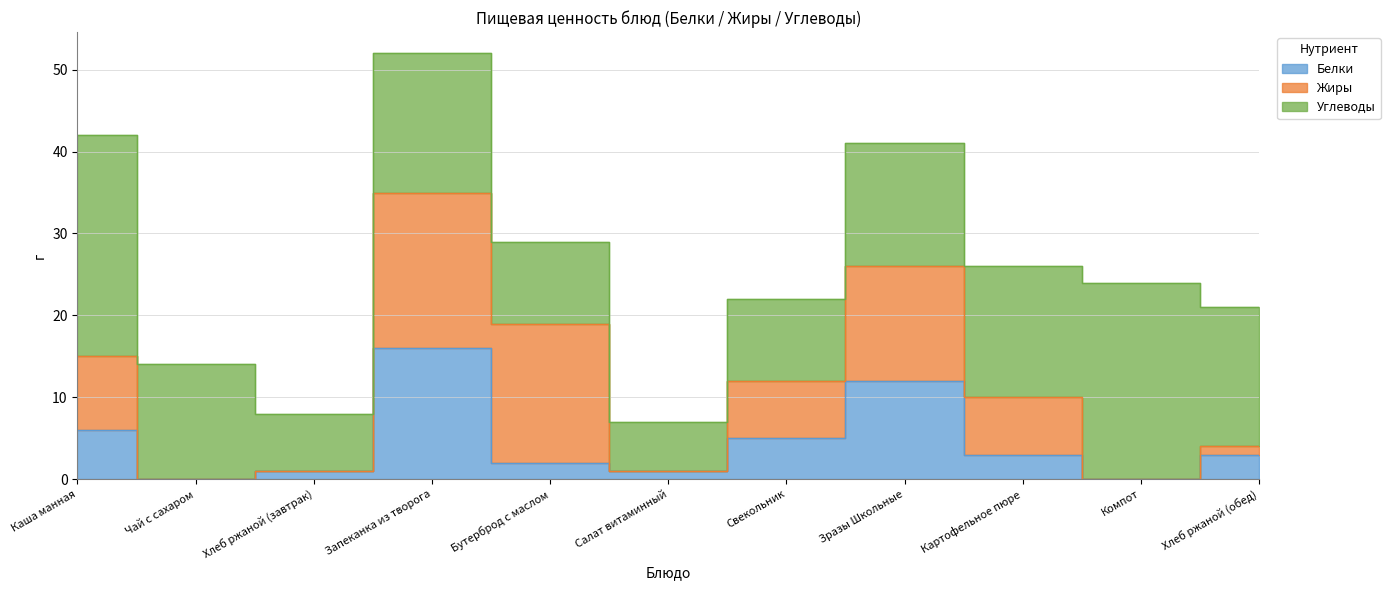

What is the difference between the maximum and minimum values in the Углеводы series?

21